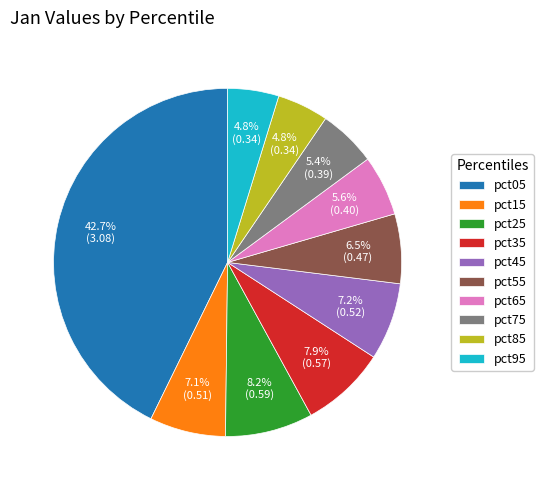

To the nearest percent, what percentage of the pie is pct05?

43%